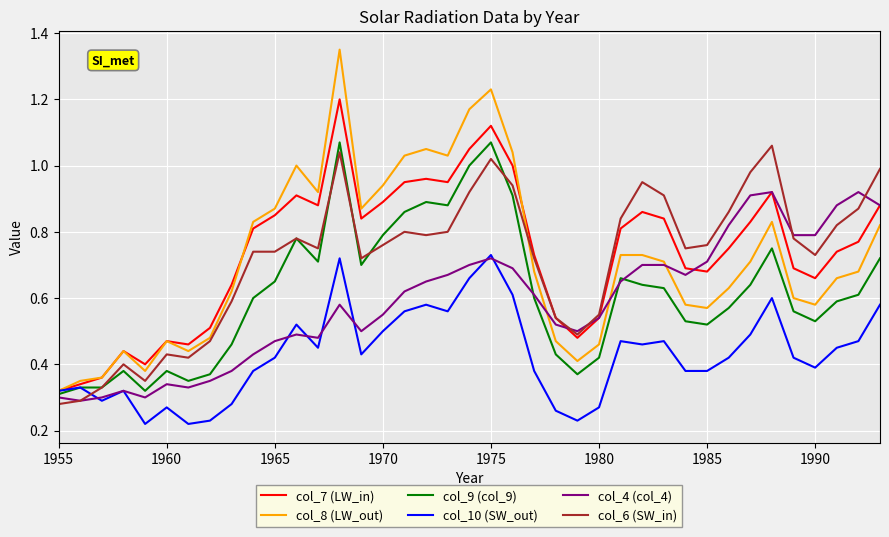

Does the chart have visible grid lines?

Yes